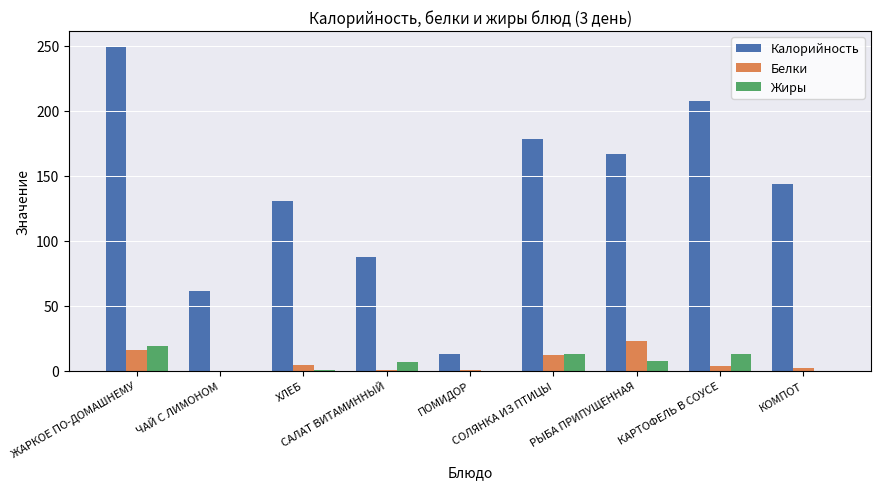

Which series has the largest total across all categories?

Калорийность